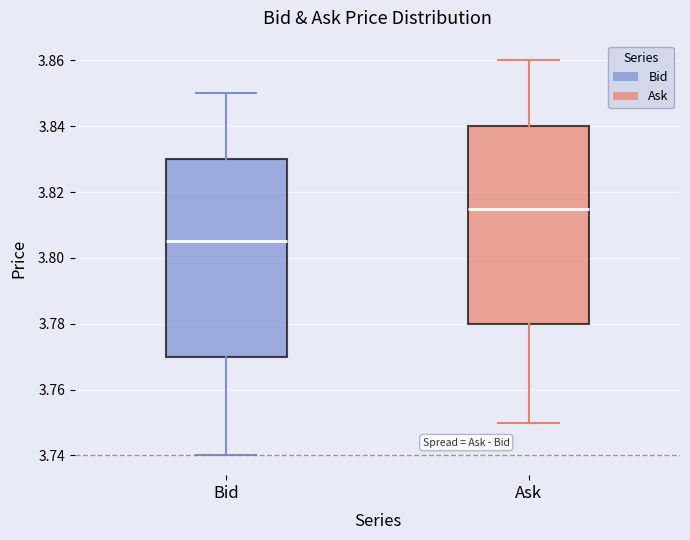

Which box's median line is the lowest?

Bid